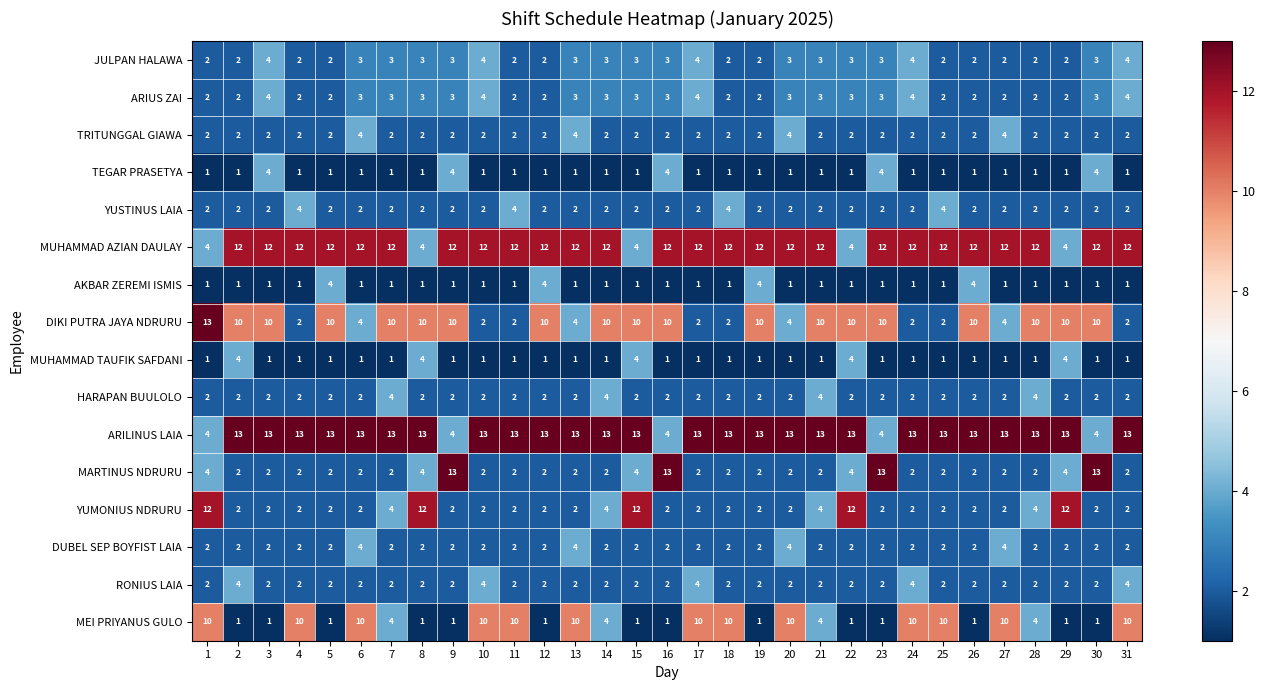

Which series changed the most between 17 and 22?

YUMONIUS NDRURU